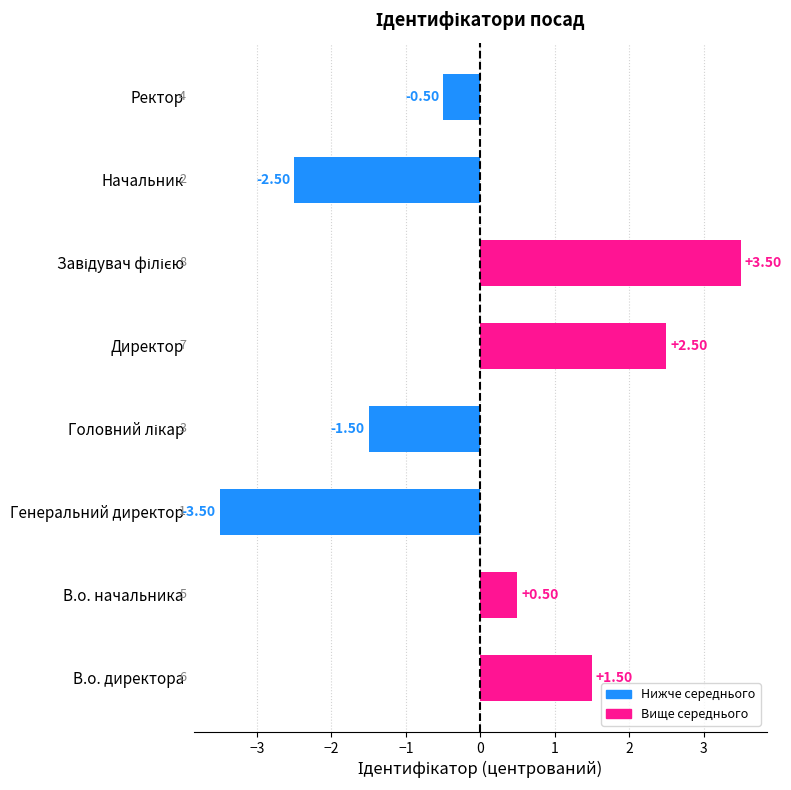

Which label corresponds to the smallest value in the chart?

Генеральний директор